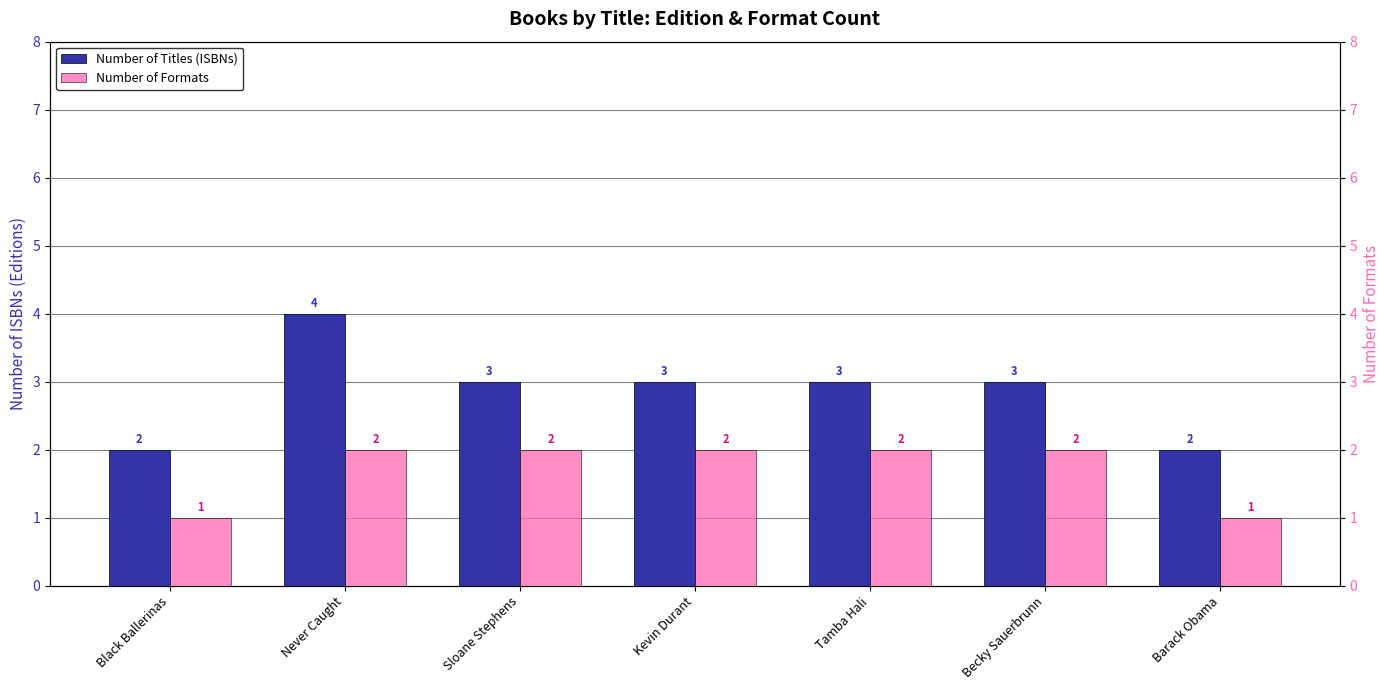

What is the sum of the Number of Titles (ISBNs) values at Never Caught and Kevin Durant?

7